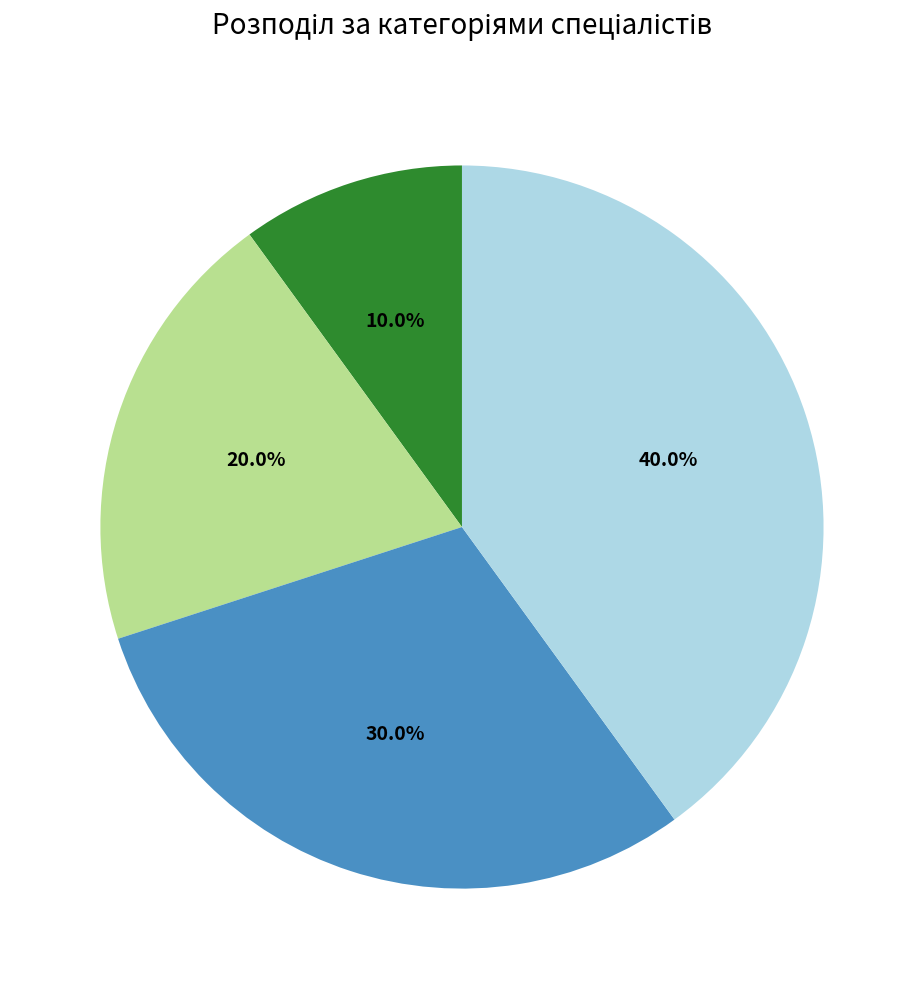

To the nearest percent, what is the difference between the largest and smallest slice percentages?

30%